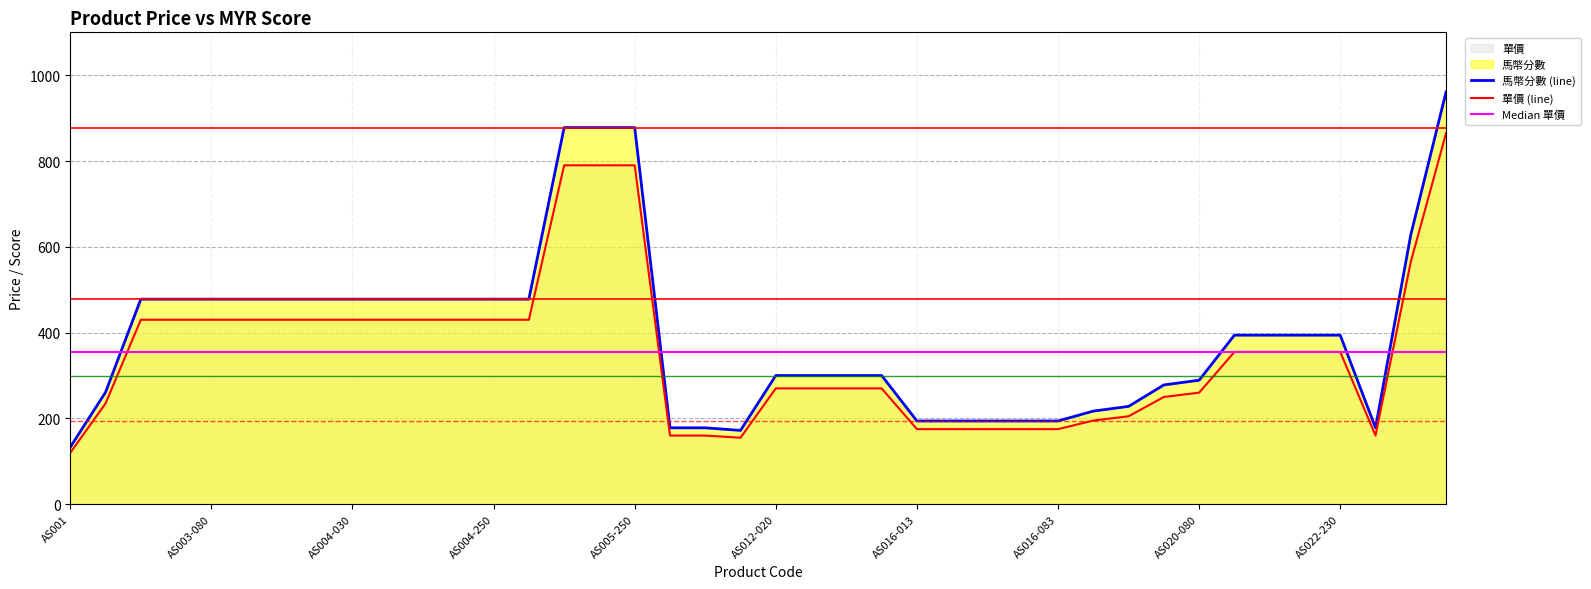

What is the sum of all 單價 (line) values?

14235